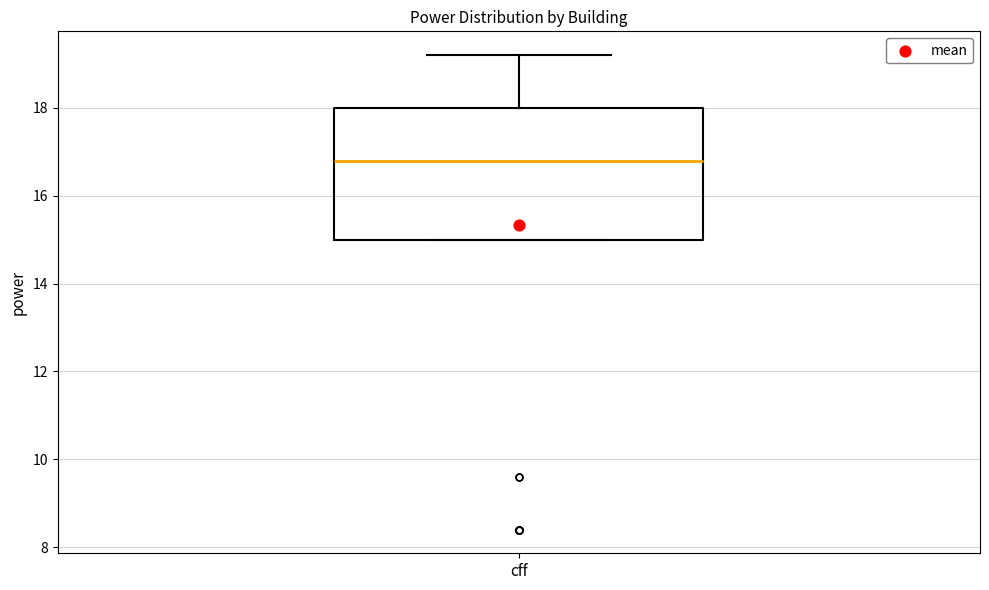

Read this box plot against the y-axis: the position of the median line, the range covered by the box, and the ends of both whiskers. The values are not printed on the chart, so give them approximately, as read against the axis.

median 16.8, box 15.0 to 18.0, whiskers 15.0 to 19.2